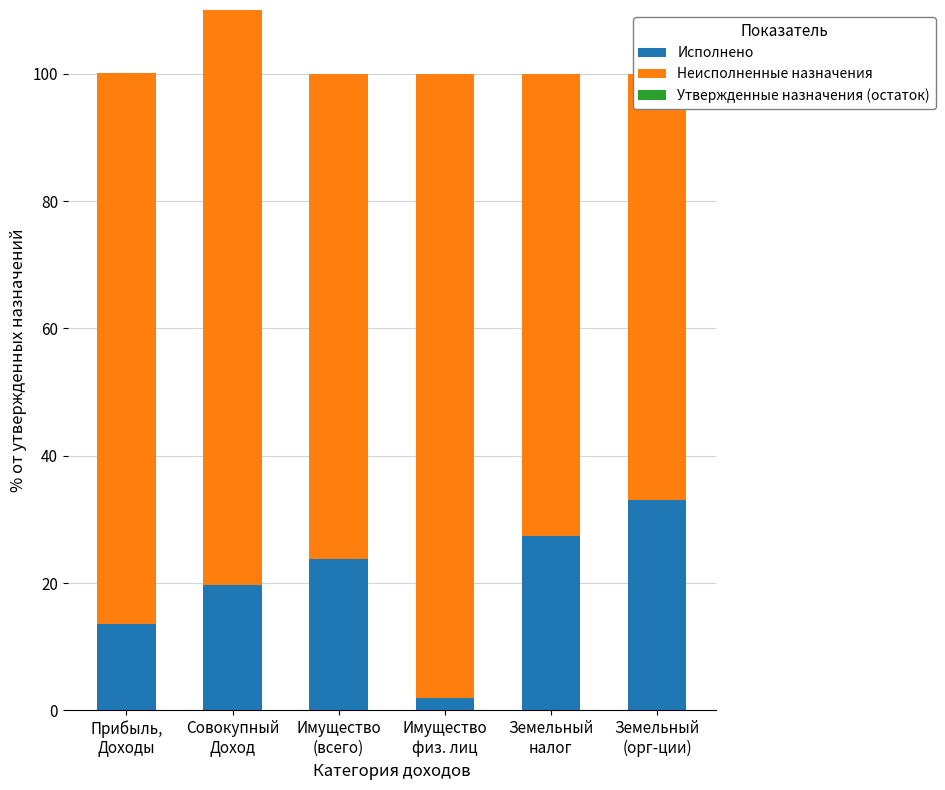

What is the approximate value of Неисполненные назначения at Прибыль,
Доходы?

86.4